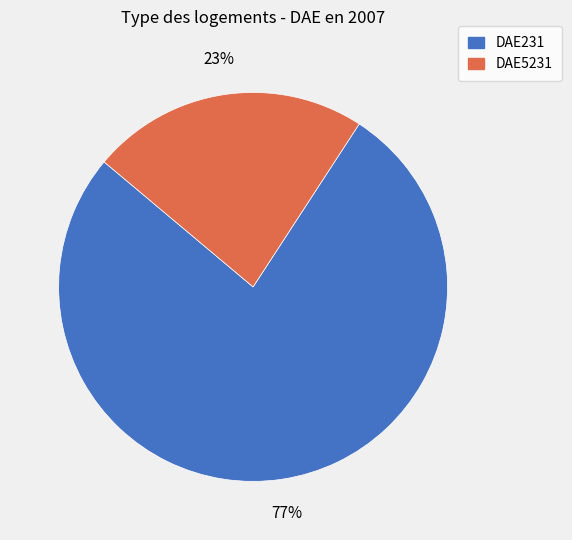

Between DAE5231 and DAE231, which is larger?

DAE231